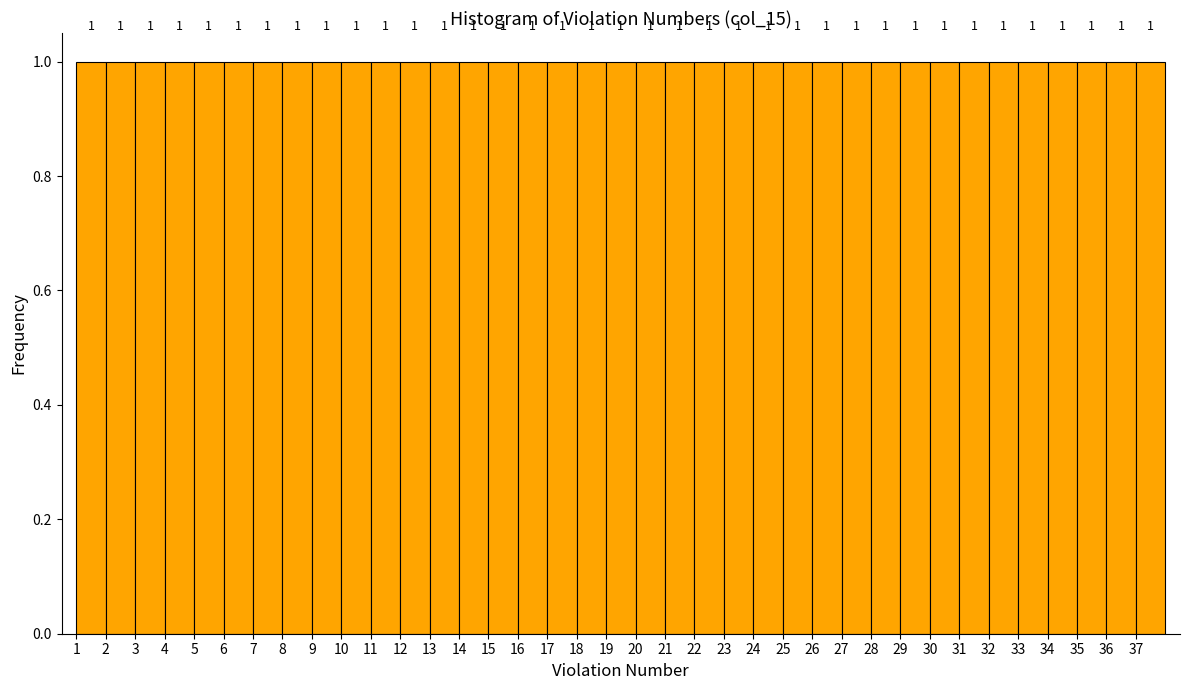

Reading left to right, list every bar in this chart as the range it spans on the x-axis followed by its height.

1 to 2: 1
2 to 3: 1
3 to 4: 1
4 to 5: 1
5 to 6: 1
6 to 7: 1
7 to 8: 1
8 to 9: 1
9 to 10: 1
10 to 11: 1
11 to 12: 1
12 to 13: 1
13 to 14: 1
14 to 15: 1
15 to 16: 1
16 to 17: 1
17 to 18: 1
18 to 19: 1
19 to 20: 1
20 to 21: 1
21 to 22: 1
22 to 23: 1
23 to 24: 1
24 to 25: 1
25 to 26: 1
26 to 27: 1
27 to 28: 1
28 to 29: 1
29 to 30: 1
30 to 31: 1
31 to 32: 1
32 to 33: 1
33 to 34: 1
34 to 35: 1
35 to 36: 1
36 to 37: 1
37 to 38: 1